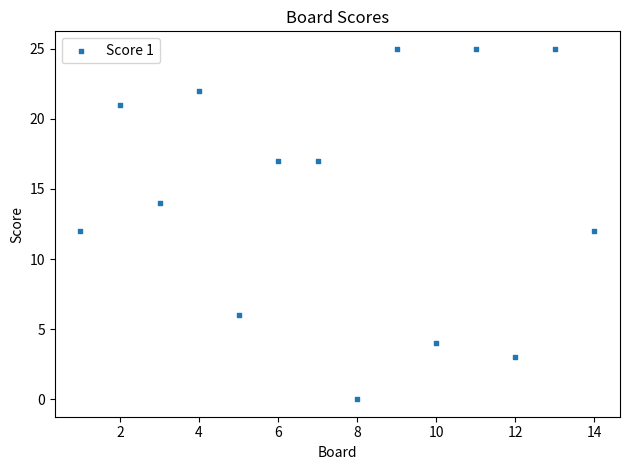

What is the range of X values (max minus min)?

13